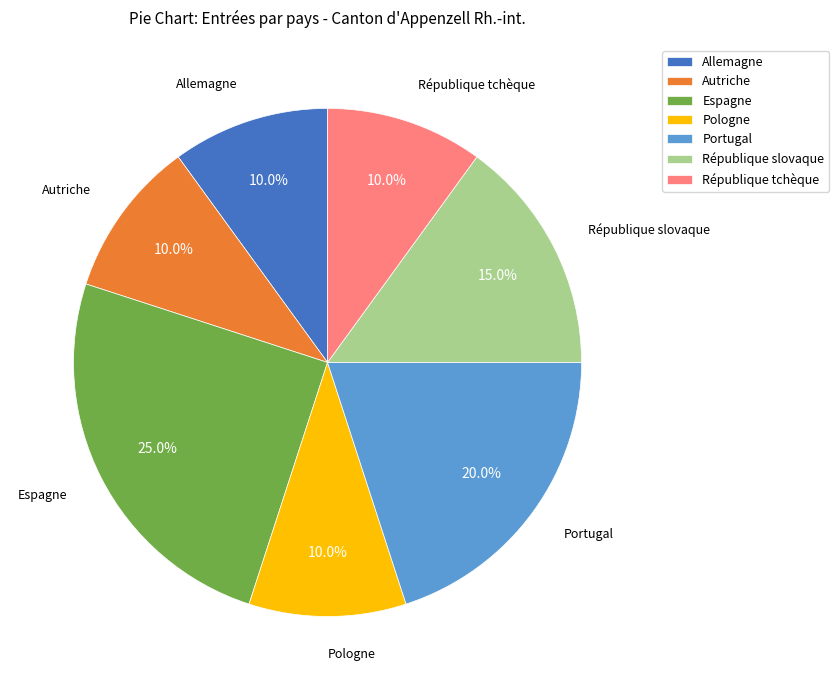

Which category has the biggest portion of the pie?

Espagne